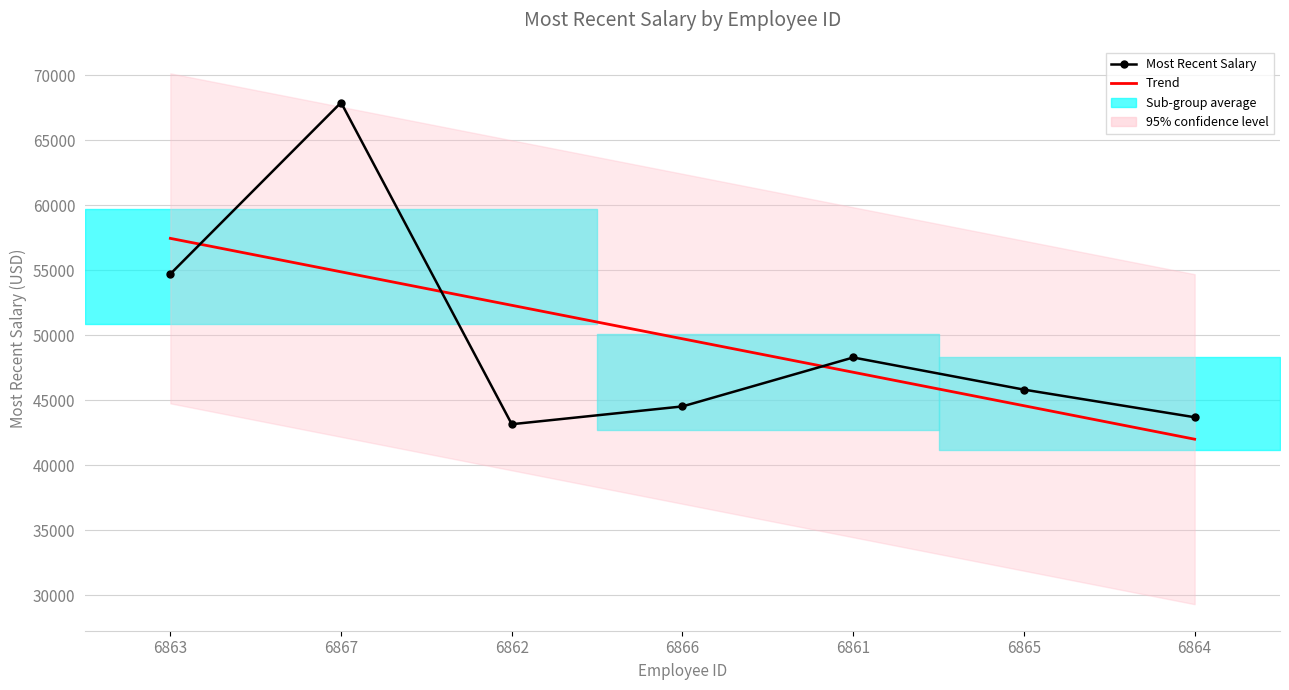

Rank the series at 6862 from highest to lowest value.

Trend, Most Recent Salary